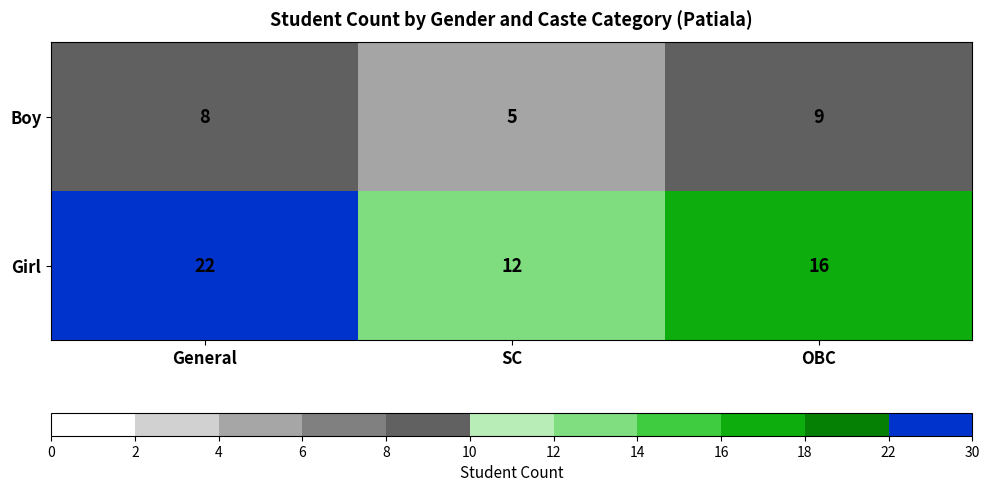

Rank the series by their maximum value, from lowest to highest.

Boy, Girl